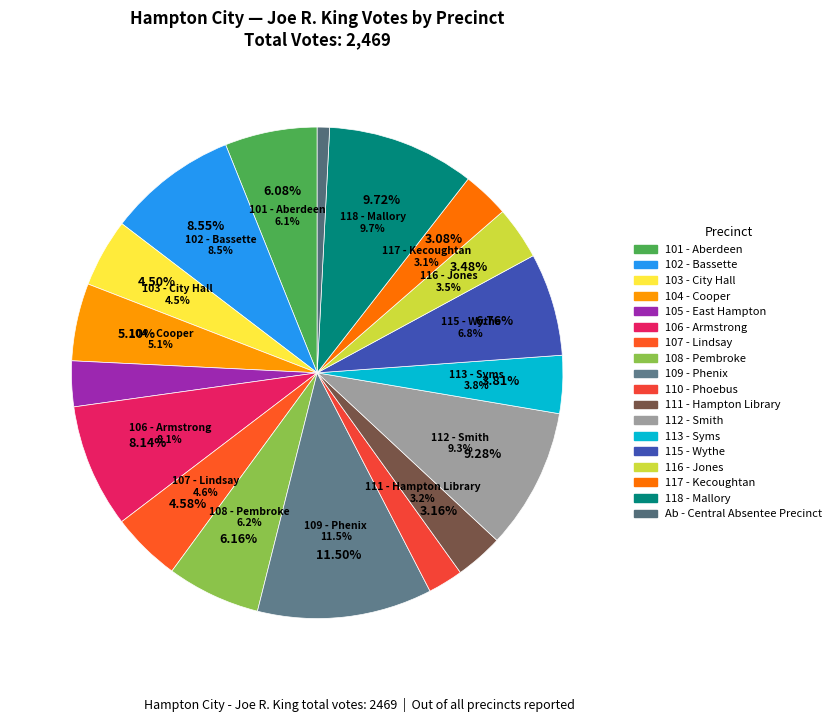

To the nearest percent, what percentage of the pie is 111 - Hampton Library?

3%